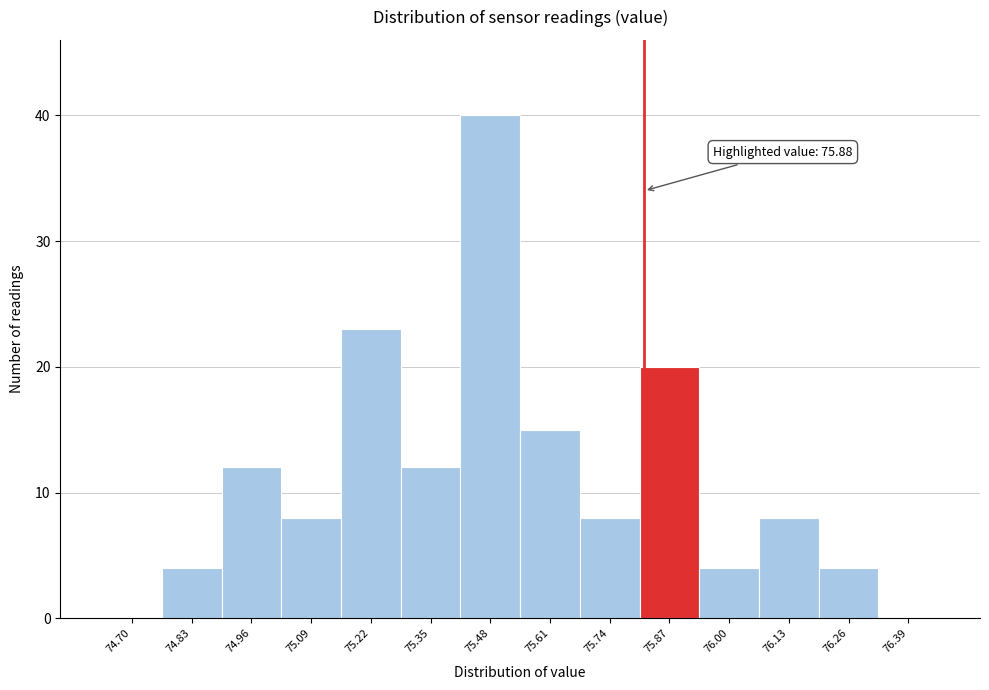

Reading left to right, what are all the values shown in this chart?

74.70=0	74.83=4	74.96=12	75.09=8	75.22=23	75.35=12	75.48=40	75.61=15	75.74=8	75.87=20	76.00=4	76.13=8	76.26=4	76.39=0